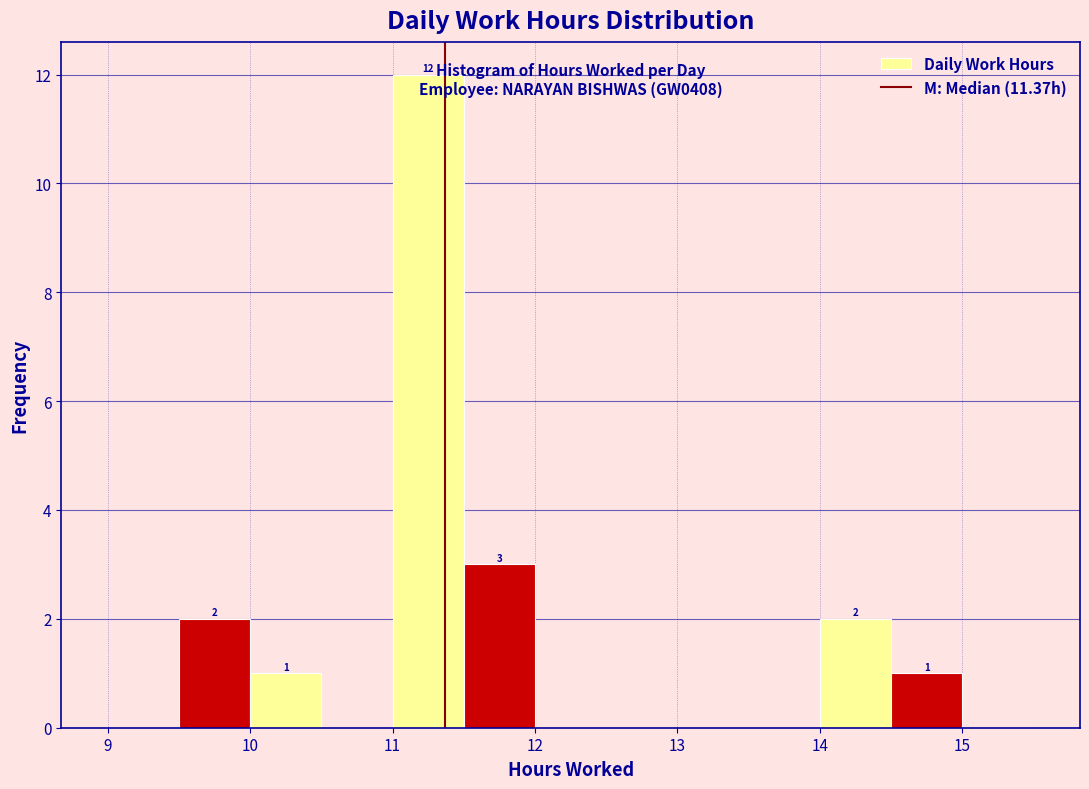

Over which range of the x-axis is the bar tallest?

11.0 to 11.5